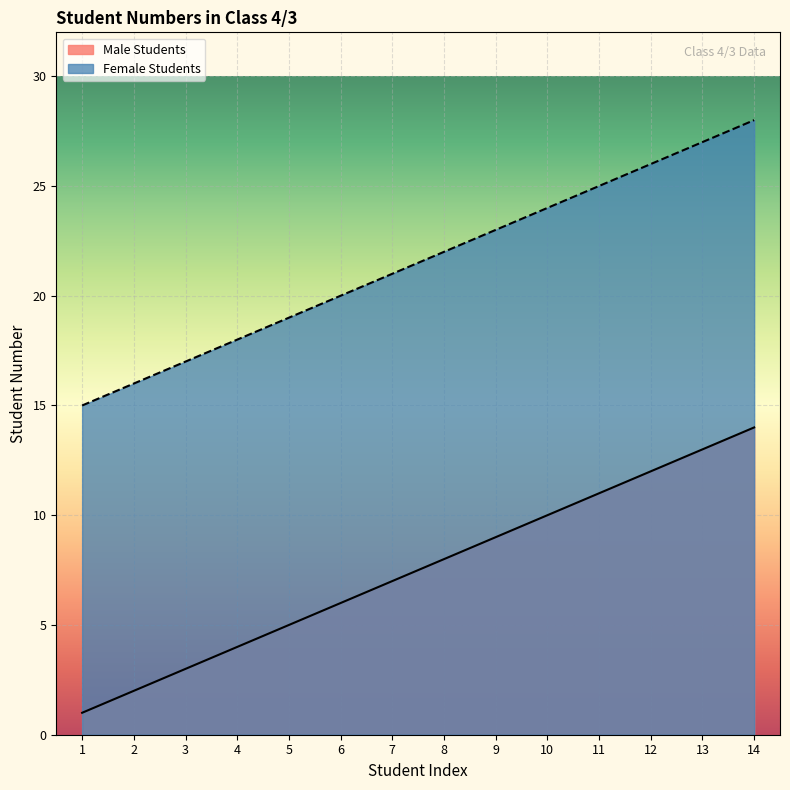

Between 1 and 5, which is larger?

5